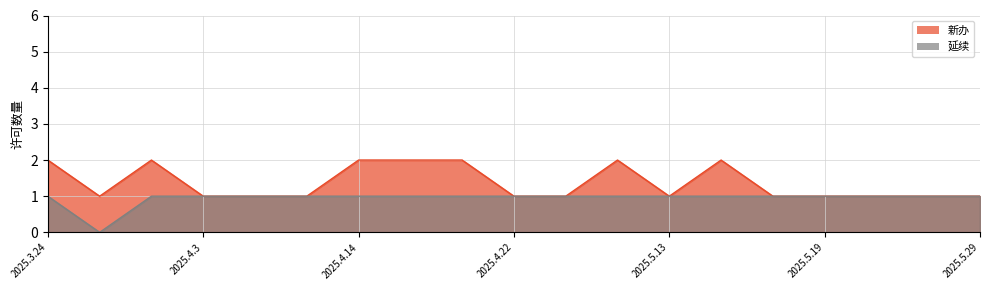

Is it true that 延续 equals 1 at 2025.3.24?

False